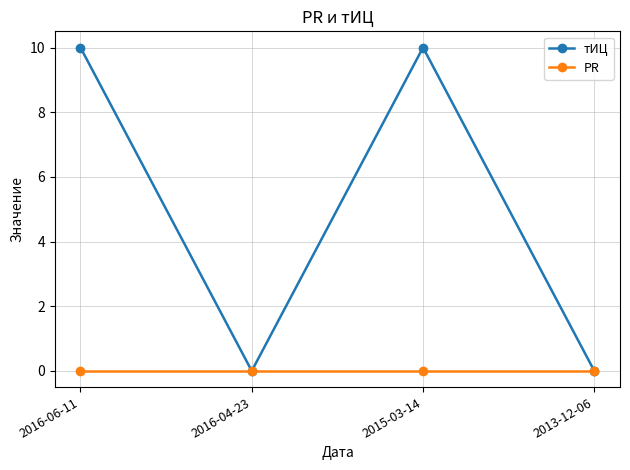

What is the label of the 3rd point from the right?

2016-04-23